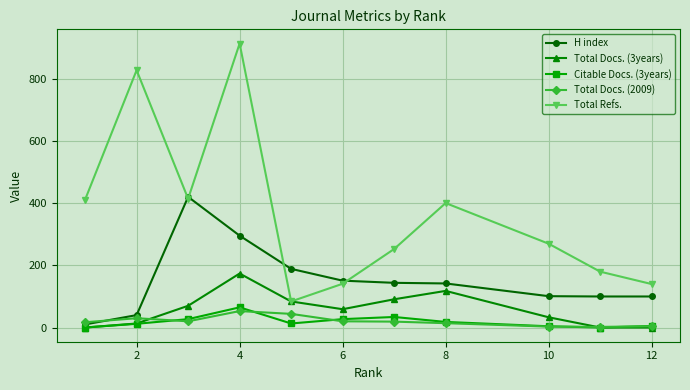

What is the greatest value displayed?

915